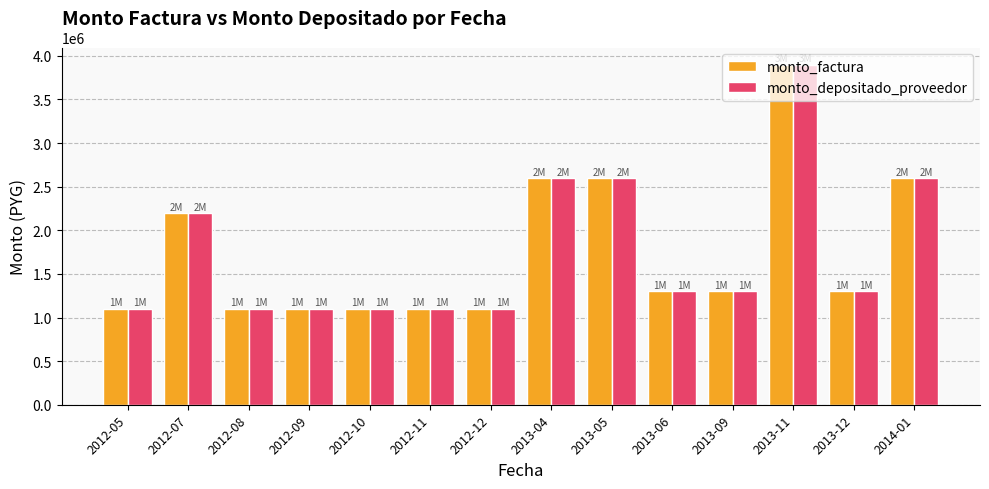

At which category is the sum across all series the highest?

2013-11